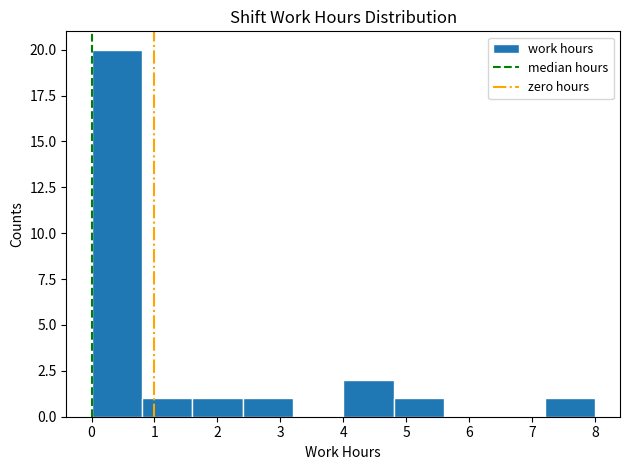

How tall is the bar that spans 0.0 to 0.8 on the x-axis? The values are not printed on the chart, so give them approximately, as read against the axis.

20